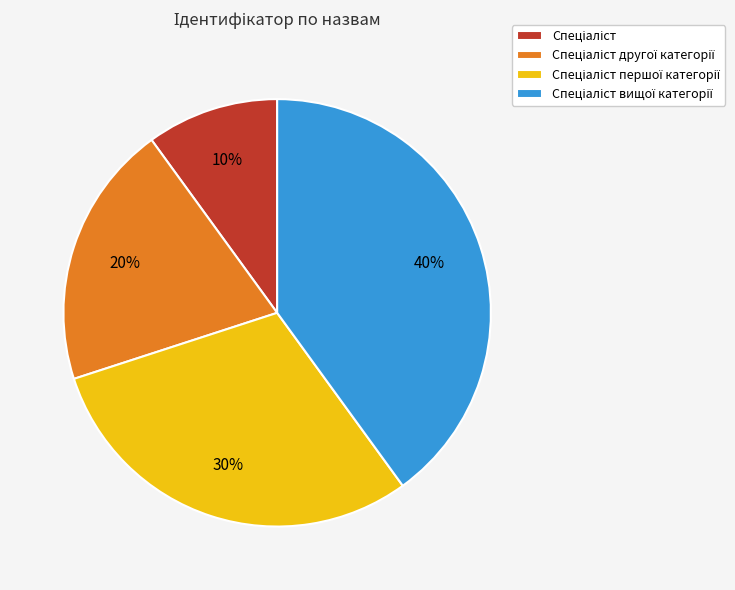

To the nearest percent, what is the average slice percentage?

25%